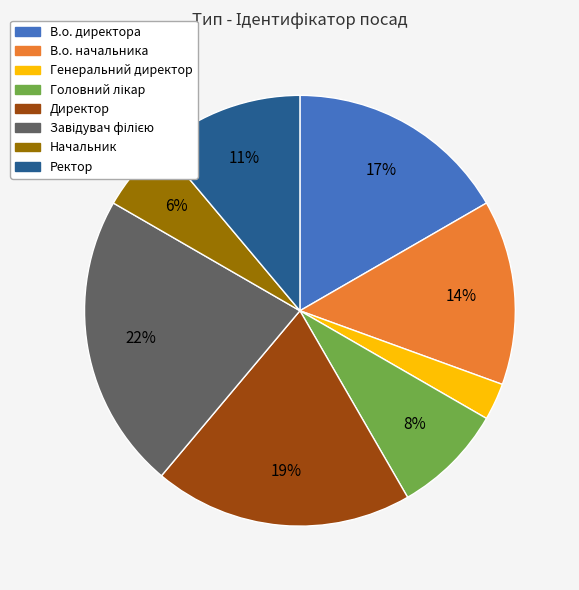

To the nearest percent, what is the difference between the largest and smallest slice percentages?

19%